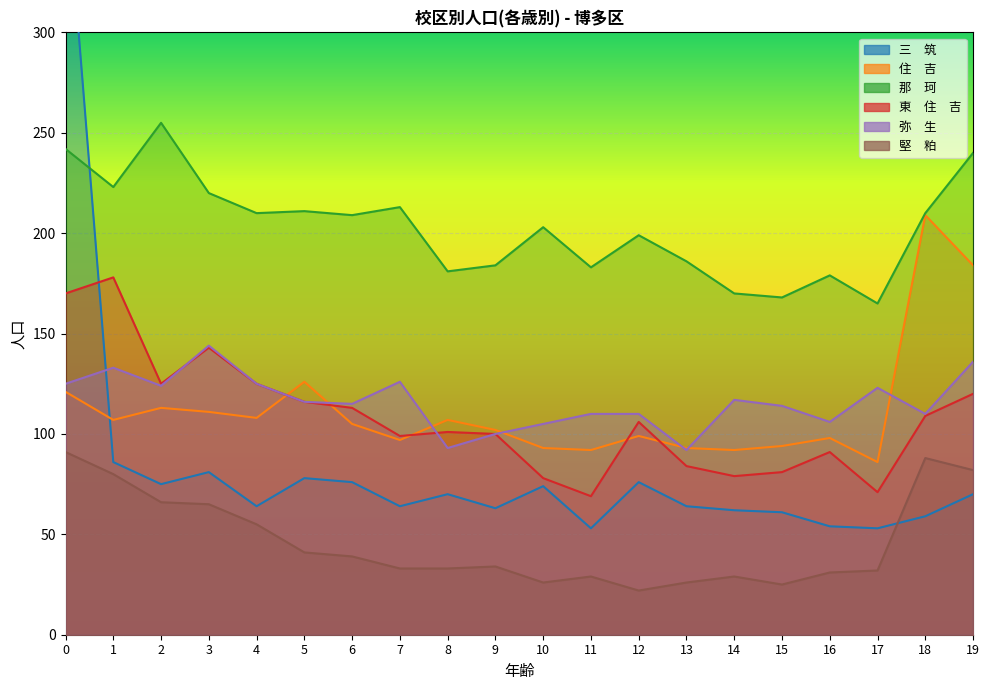

True or false: 住　吉 has more than 0 interior local peaks.

True